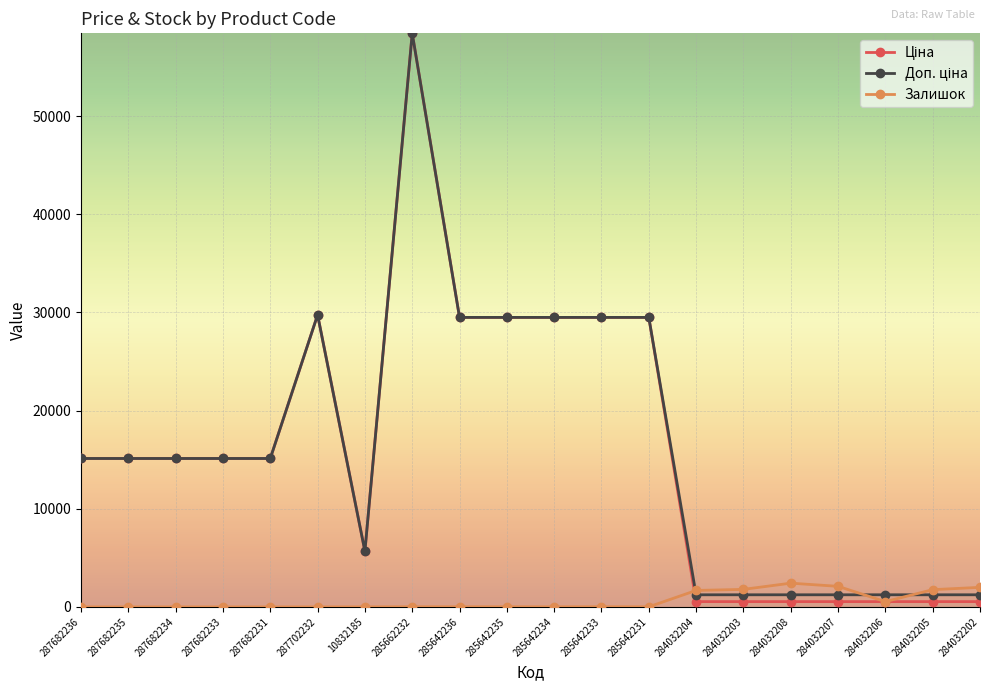

Count the number of data series in this chart.

3